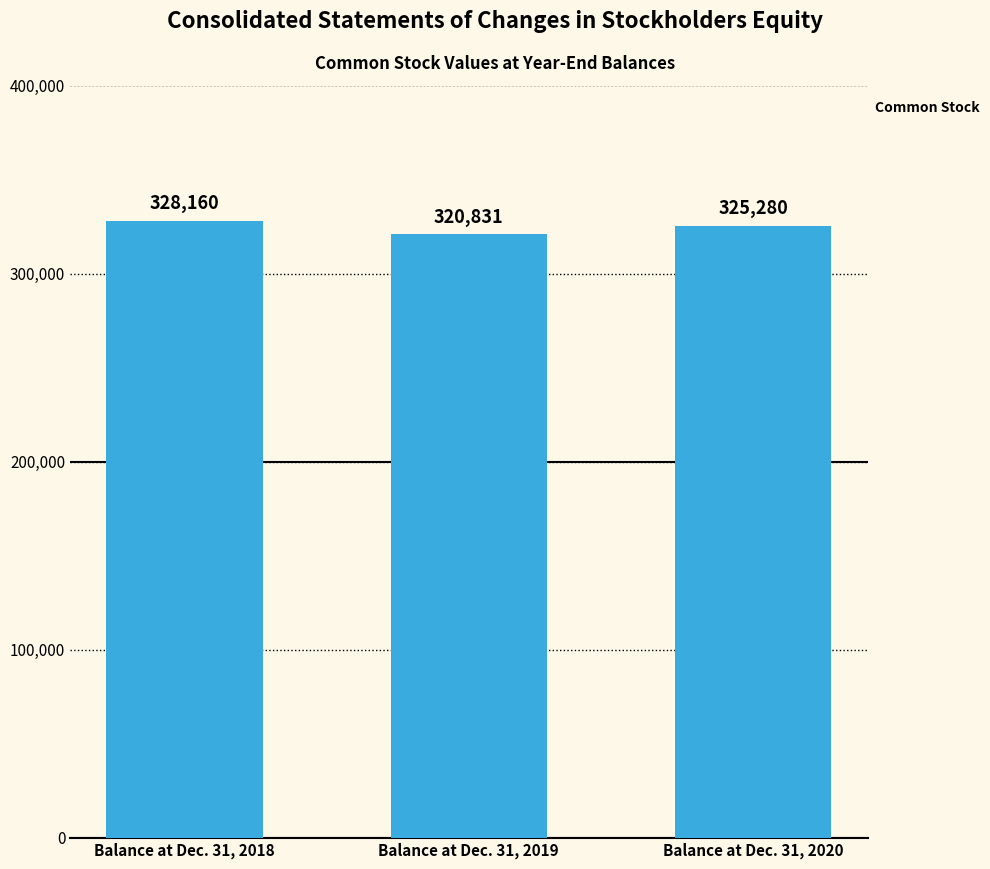

Count the values in the range 320831 to 328160.

3